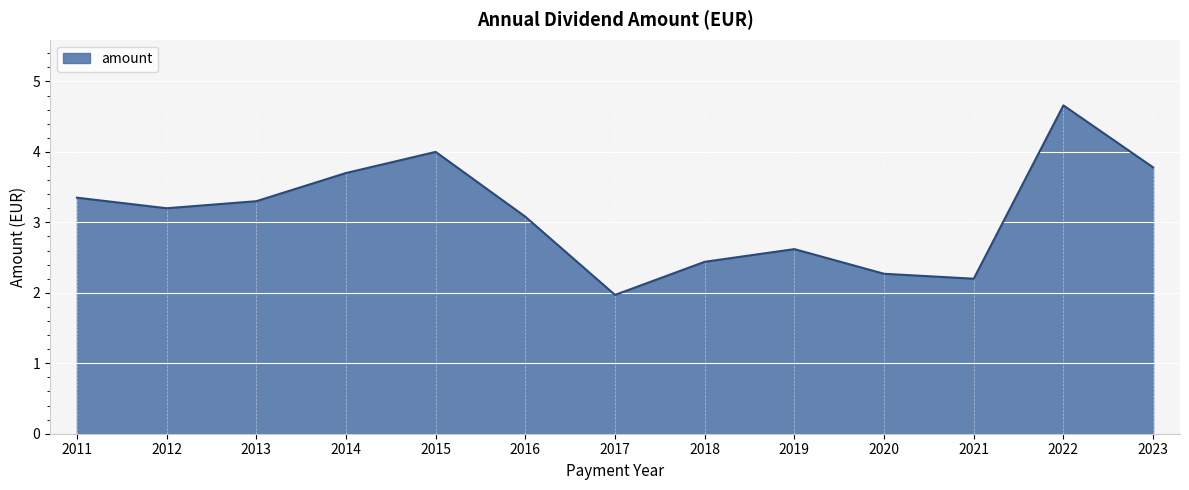

Is it true that the value at 2022 is 4.7?

True